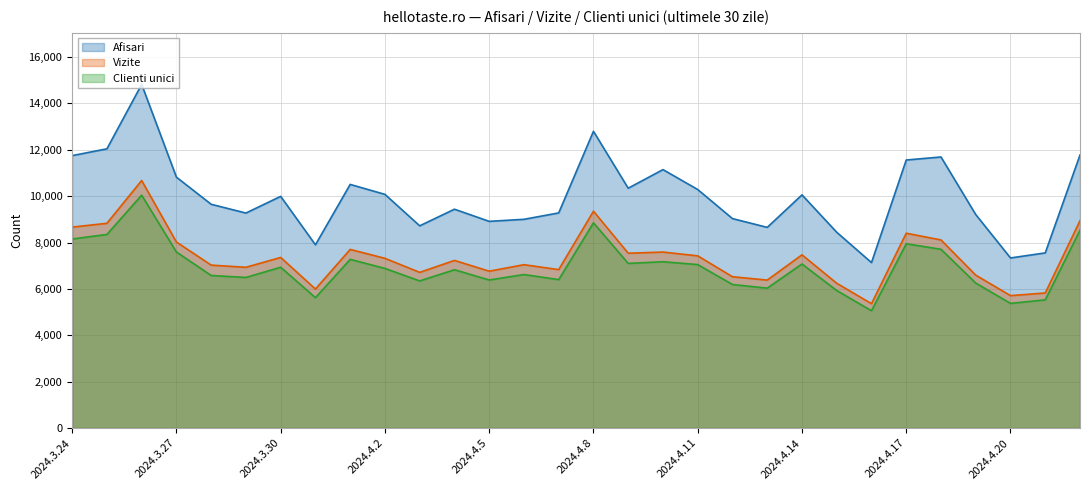

The value of Clienti unici at 2024.3.24 is 3765. True or false?

False